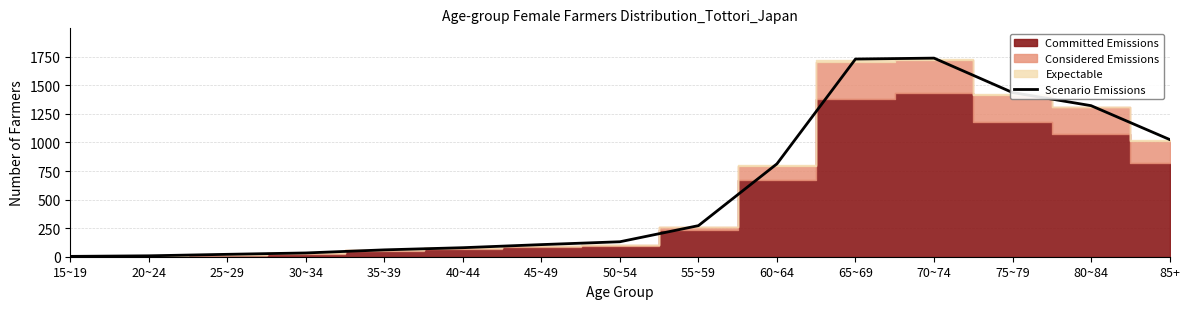

Reading left to right, extract all data points from this chart.

3	8	21	33	60	79	106	131	272	813	1730	1738	1437	1322	1026